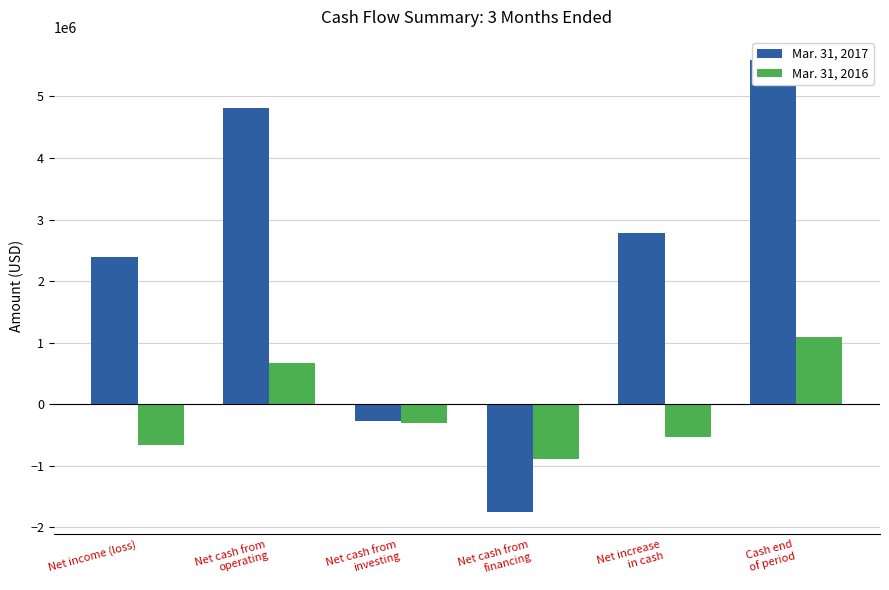

How many data points in Mar. 31, 2017 are less than 2778000?

3